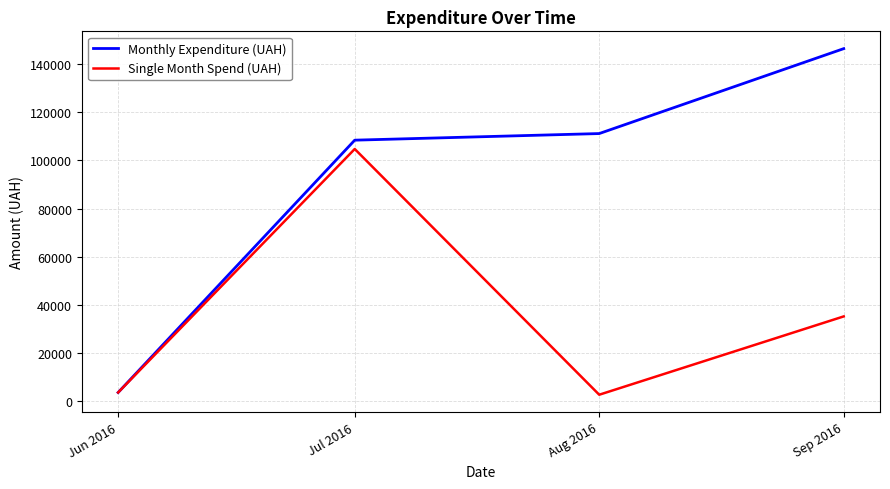

At how many categories does at least one series exceed 92690?

3